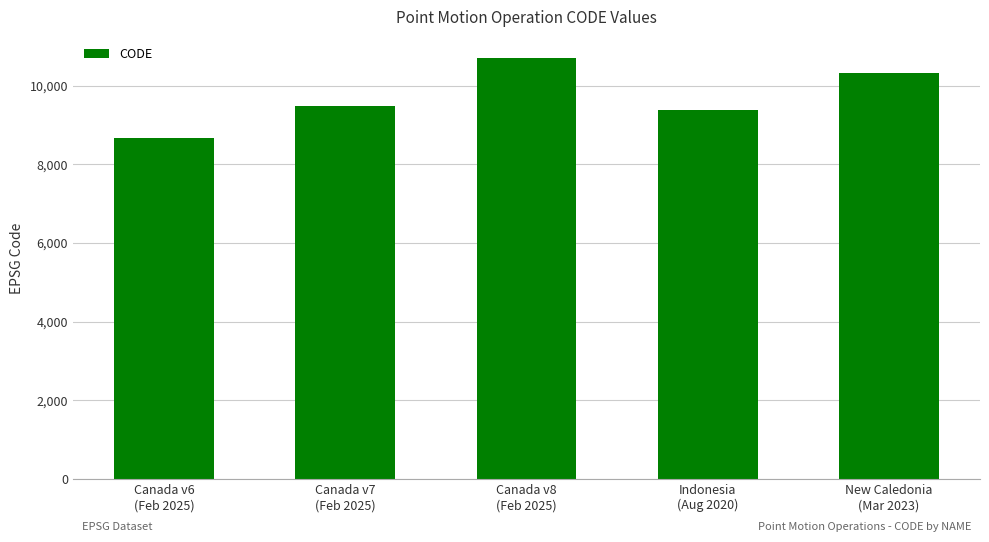

What position from the left is Canada v6
(Feb 2025)?

1